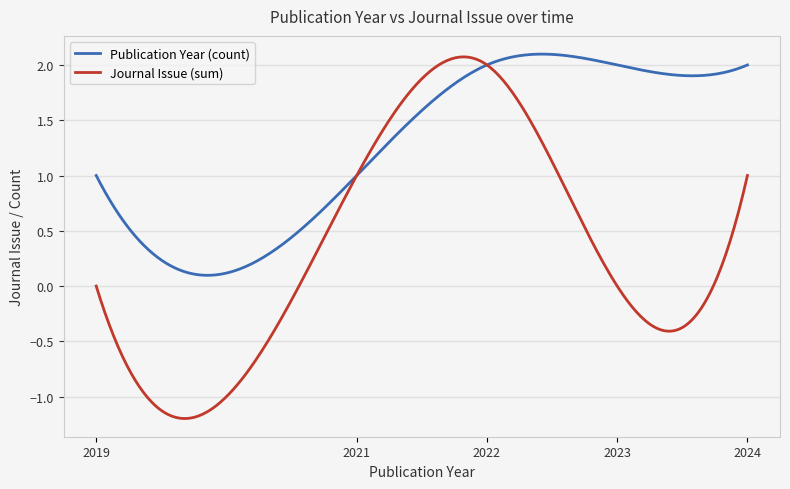

Is this an area chart (filled region under the line)?

No